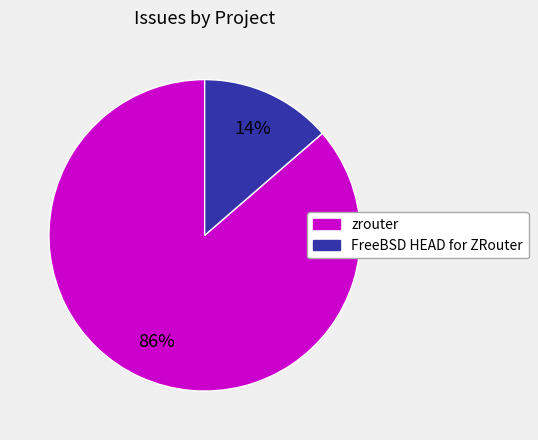

Which slice is the smallest?

FreeBSD HEAD for ZRouter